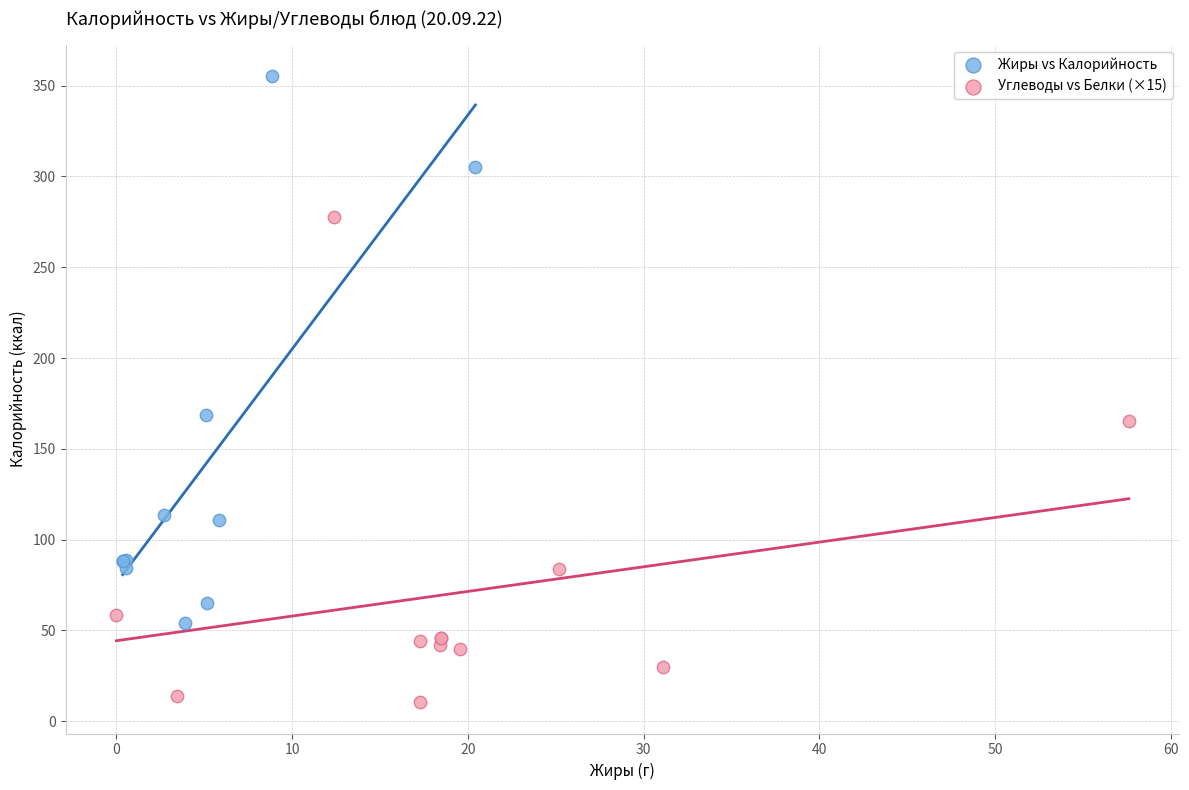

Which series has the widest spread of Y values?

Жиры vs Калорийность